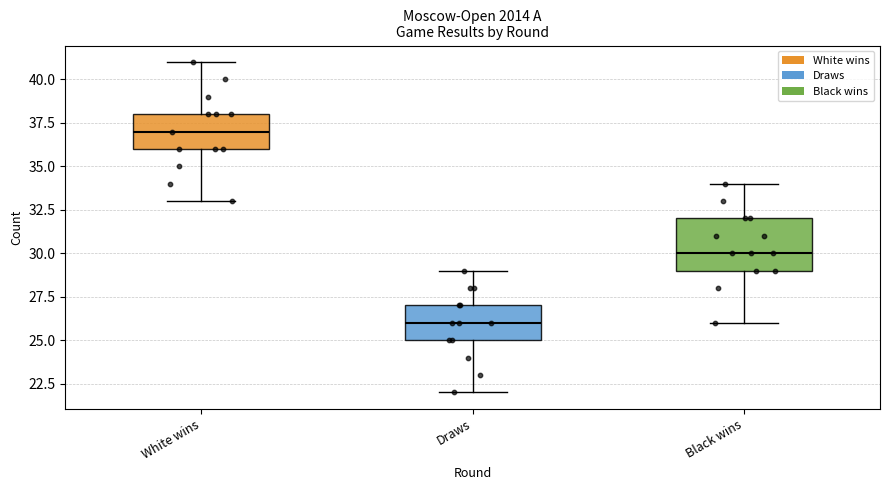

Reading left to right, read every box against the y-axis: the position of its median line, the range the box covers, and the ends of its whiskers. The values are not printed on the chart, so give them approximately, as read against the axis.

White wins: median 37, box 36 to 38, whiskers 33 to 41
Draws: median 26, box 25 to 27, whiskers 22 to 29
Black wins: median 30, box 29 to 32, whiskers 26 to 34